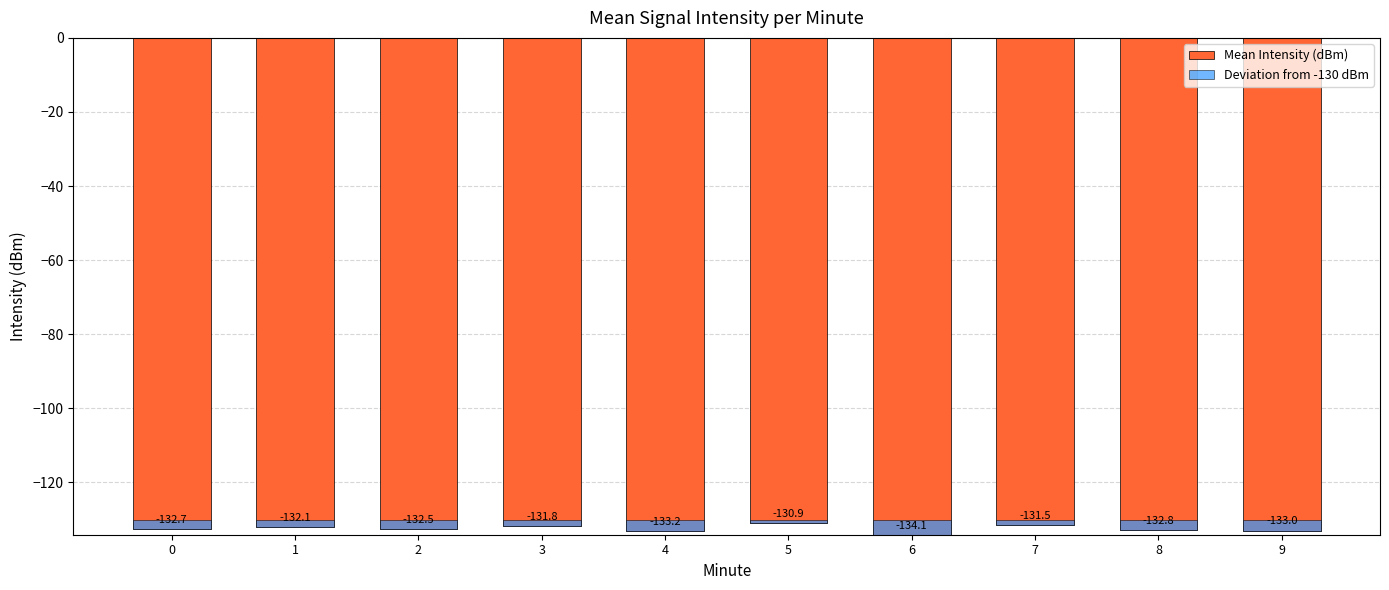

How many groups of bars are there?

10